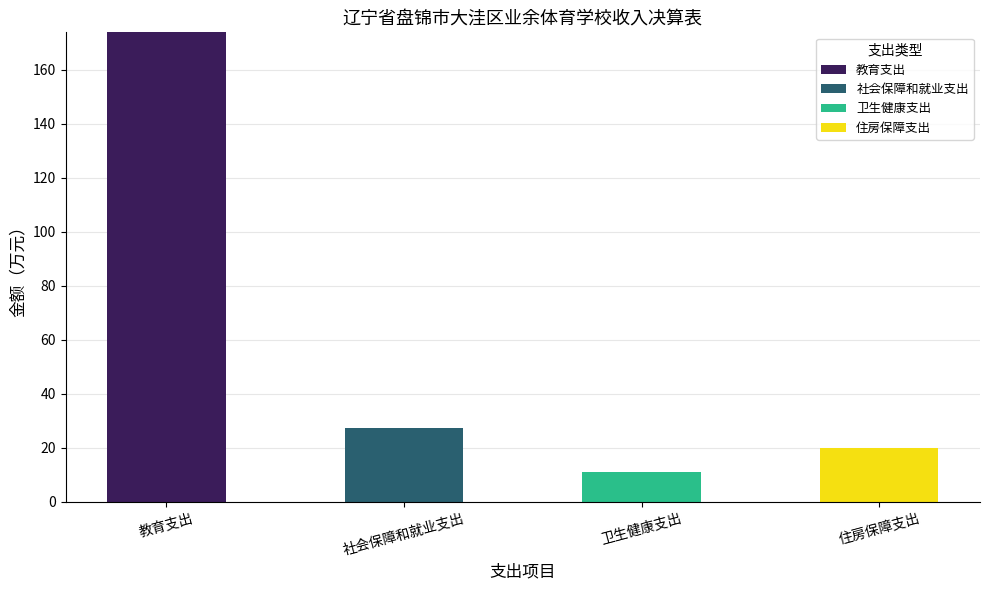

What is the total value across all series at 住房保障支出?

20.0